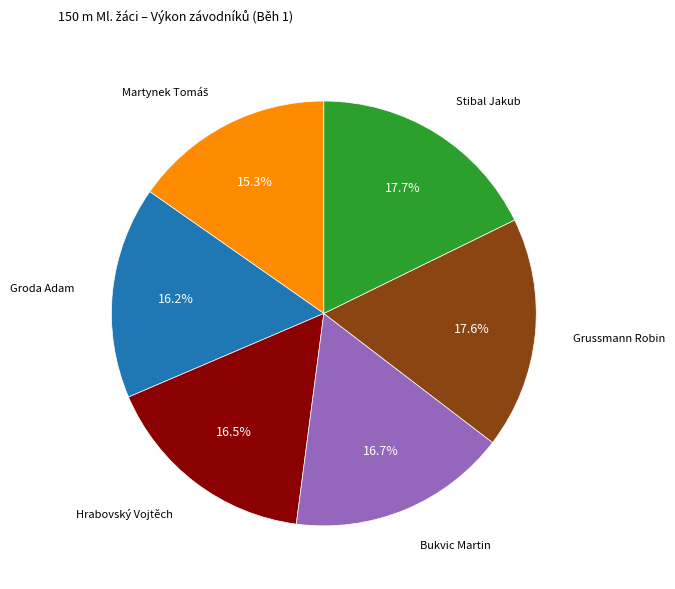

To the nearest percent, what percentage of the pie is Bukvic Martin?

17%